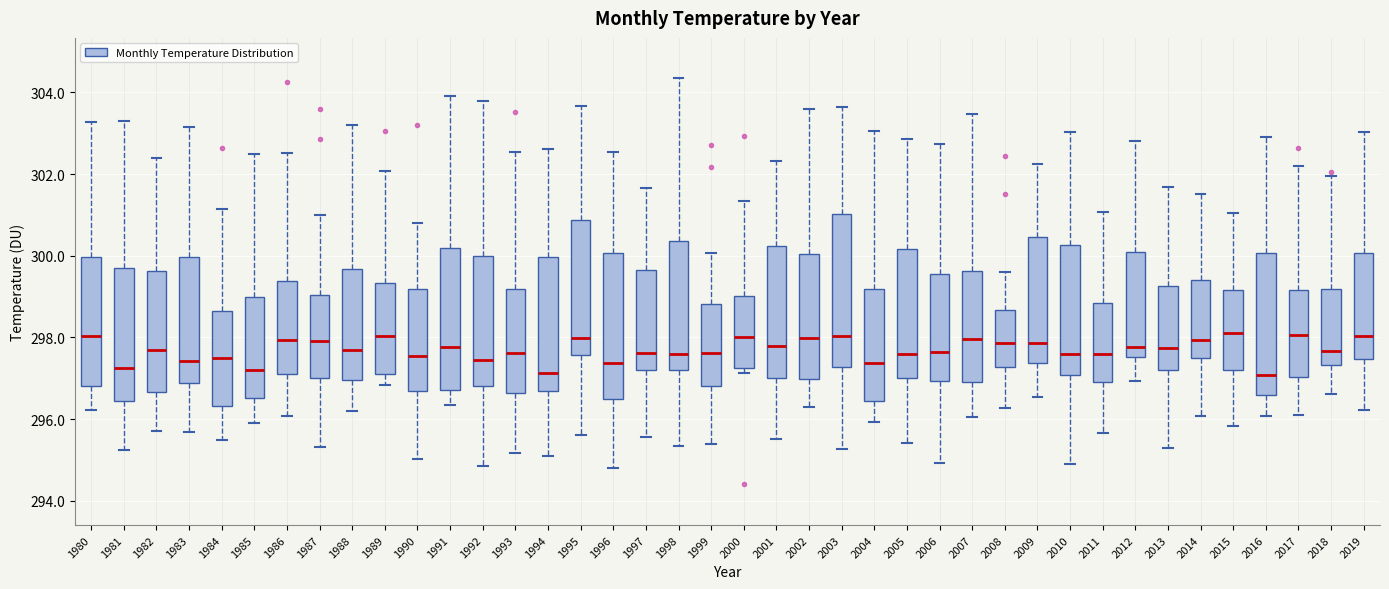

Reading left to right, transcribe this box plot: for each box, give where its median line is, the range the box spans, and where its two whiskers end, as read against the y-axis. The values are not printed on the chart, so give them approximately, as read against the axis.

1980: median 298.0, box 296.8 to 300.0, whiskers 296.2 to 303.2
1981: median 297.2, box 296.4 to 299.6, whiskers 295.2 to 303.4
1982: median 297.6, box 296.6 to 299.6, whiskers 295.8 to 302.4
1983: median 297.4, box 296.8 to 300.0, whiskers 295.6 to 303.2
1984: median 297.6, box 296.4 to 298.6, whiskers 295.6 to 301.2
1985: median 297.2, box 296.6 to 299.0, whiskers 296.0 to 302.6
1986: median 298.0, box 297.2 to 299.4, whiskers 296.0 to 302.6
1987: median 298.0, box 297.0 to 299.0, whiskers 295.4 to 301.0
1988: median 297.6, box 297.0 to 299.6, whiskers 296.2 to 303.2
1989: median 298.0, box 297.2 to 299.4, whiskers 296.8 to 302.0
1990: median 297.6, box 296.6 to 299.2, whiskers 295.0 to 300.8
1991: median 297.8, box 296.8 to 300.2, whiskers 296.4 to 304.0
1992: median 297.4, box 296.8 to 300.0, whiskers 294.8 to 303.8
1993: median 297.6, box 296.6 to 299.2, whiskers 295.2 to 302.6
1994: median 297.2, box 296.6 to 300.0, whiskers 295.2 to 302.6
1995: median 298.0, box 297.6 to 300.8, whiskers 295.6 to 303.6
1996: median 297.4, box 296.4 to 300.0, whiskers 294.8 to 302.6
1997: median 297.6, box 297.2 to 299.6, whiskers 295.6 to 301.6
1998: median 297.6, box 297.2 to 300.4, whiskers 295.4 to 304.4
1999: median 297.6, box 296.8 to 298.8, whiskers 295.4 to 300.0
2000: median 298.0, box 297.2 to 299.0, whiskers 297.2 (just below the box's lower edge) to 301.4
2001: median 297.8, box 297.0 to 300.2, whiskers 295.6 to 302.4
2002: median 298.0, box 297.0 to 300.0, whiskers 296.4 to 303.6
2003: median 298.0, box 297.2 to 301.0, whiskers 295.2 to 303.6
2004: median 297.4, box 296.4 to 299.2, whiskers 296.0 to 303.0
2005: median 297.6, box 297.0 to 300.2, whiskers 295.4 to 302.8
2006: median 297.6, box 297.0 to 299.6, whiskers 295.0 to 302.8
2007: median 298.0, box 297.0 to 299.6, whiskers 296.0 to 303.4
2008: median 297.8, box 297.2 to 298.6, whiskers 296.2 to 299.6
2009: median 297.8, box 297.4 to 300.4, whiskers 296.6 to 302.2
2010: median 297.6, box 297.0 to 300.2, whiskers 295.0 to 303.0
2011: median 297.6, box 297.0 to 298.8, whiskers 295.6 to 301.0
2012: median 297.8, box 297.6 to 300.0, whiskers 297.0 to 302.8
2013: median 297.8, box 297.2 to 299.2, whiskers 295.4 to 301.6
2014: median 298.0, box 297.4 to 299.4, whiskers 296.0 to 301.6
2015: median 298.2, box 297.2 to 299.2, whiskers 295.8 to 301.0
2016: median 297.0, box 296.6 to 300.0, whiskers 296.0 to 303.0
2017: median 298.0, box 297.0 to 299.2, whiskers 296.0 to 302.2
2018: median 297.6, box 297.4 to 299.2, whiskers 296.6 to 302.0
2019: median 298.0, box 297.4 to 300.0, whiskers 296.2 to 303.0